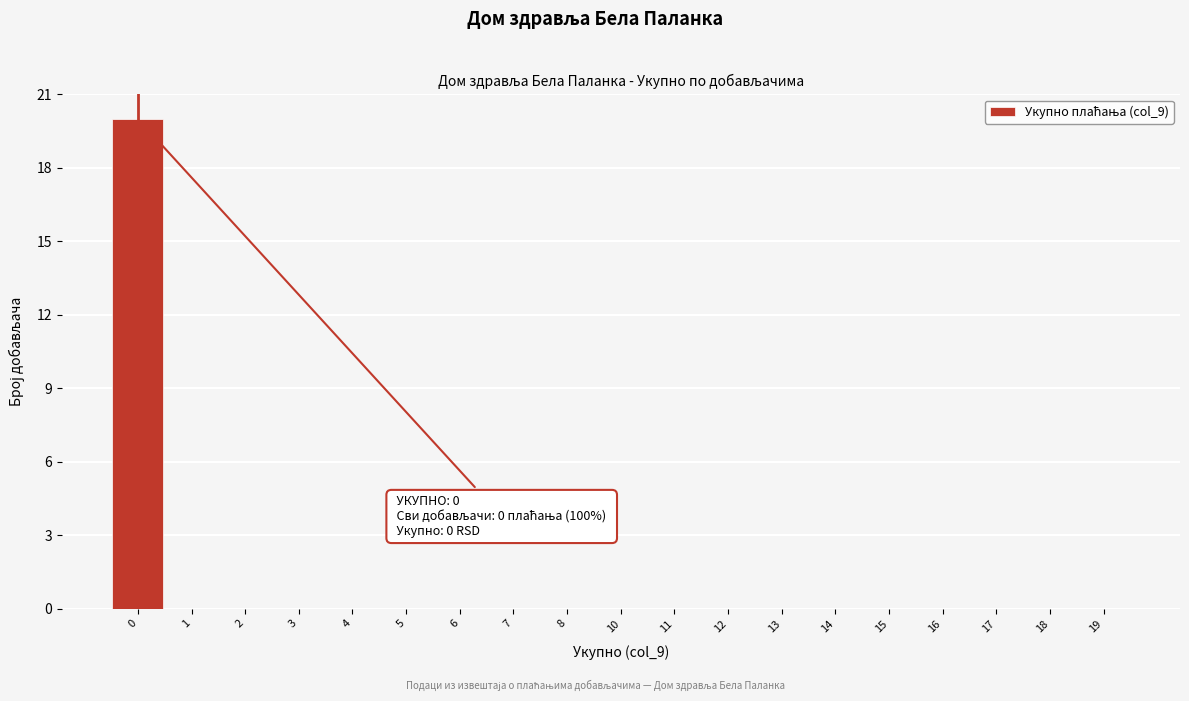

Reading left to right, list all the values displayed in this chart.

0=20	1=0	2=0	3=0	4=0	5=0	6=0	7=0	8=0	10=0	11=0	12=0	13=0	14=0	15=0	16=0	17=0	18=0	19=0